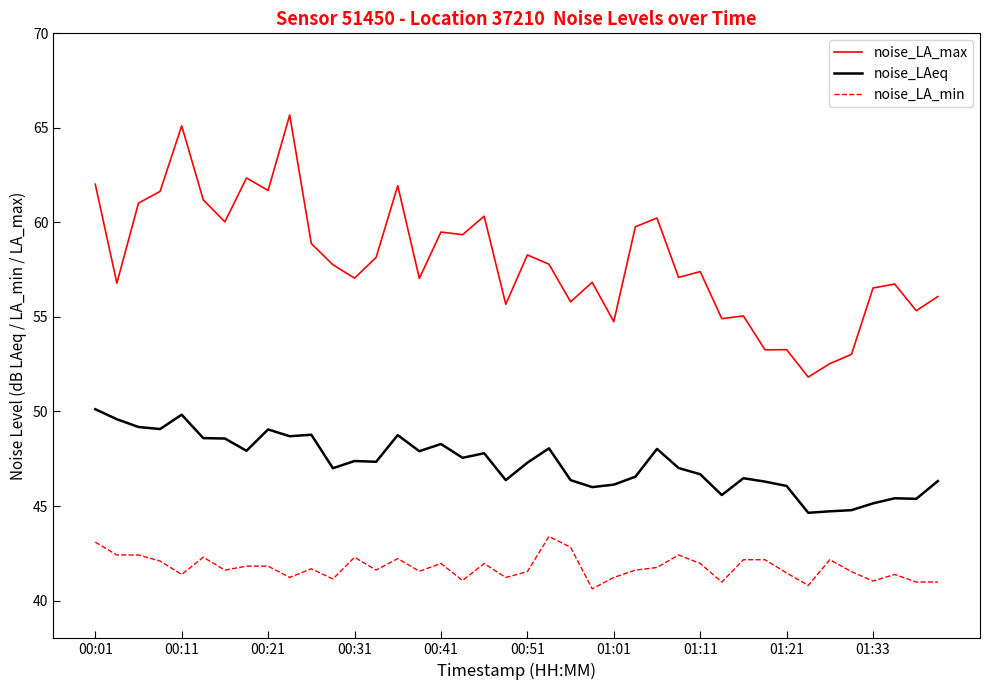

What is the greatest value displayed?

65.7